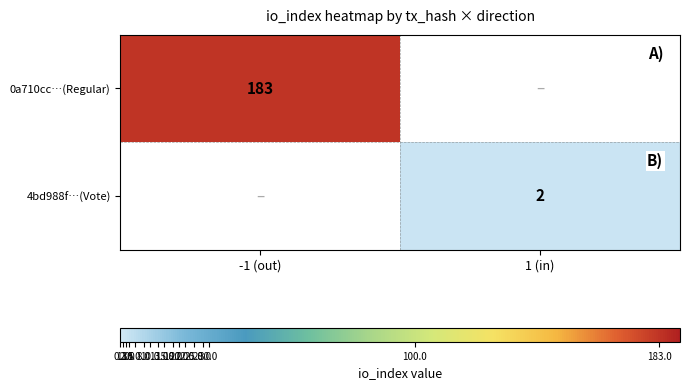

Which has a higher value, 1 (in) or -1 (out)?

-1 (out)